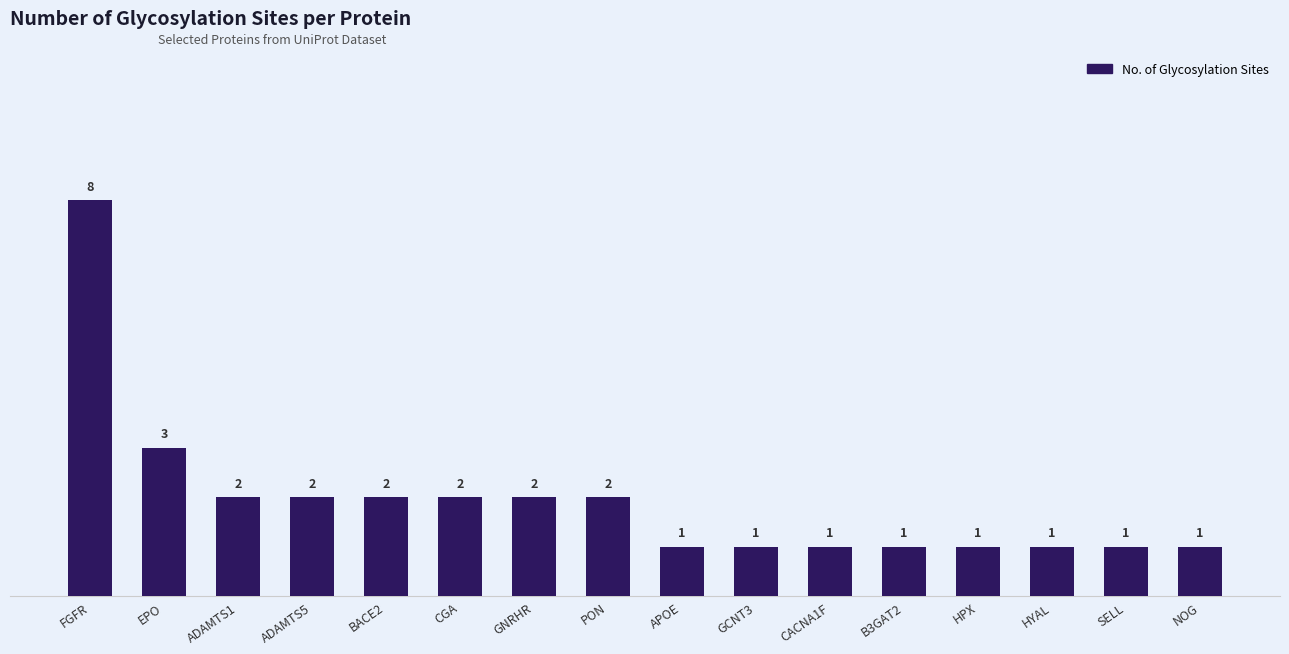

What is the maximum value shown in the chart?

8